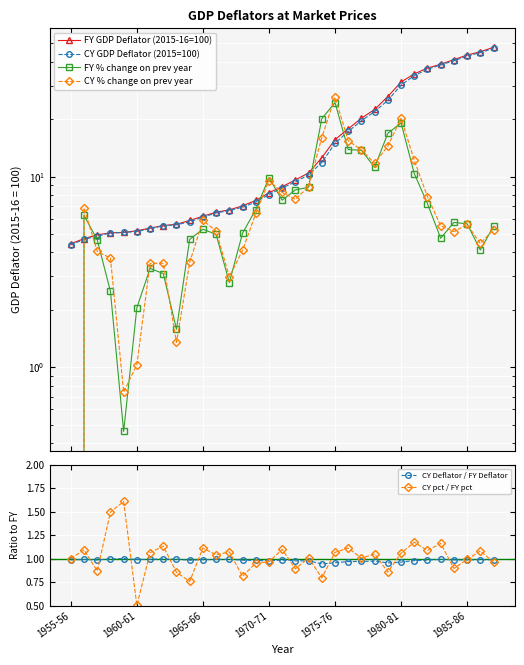

Which series ends up on top after the final intersection of CY % change on prev year and CY pct / FY pct?

CY % change on prev year